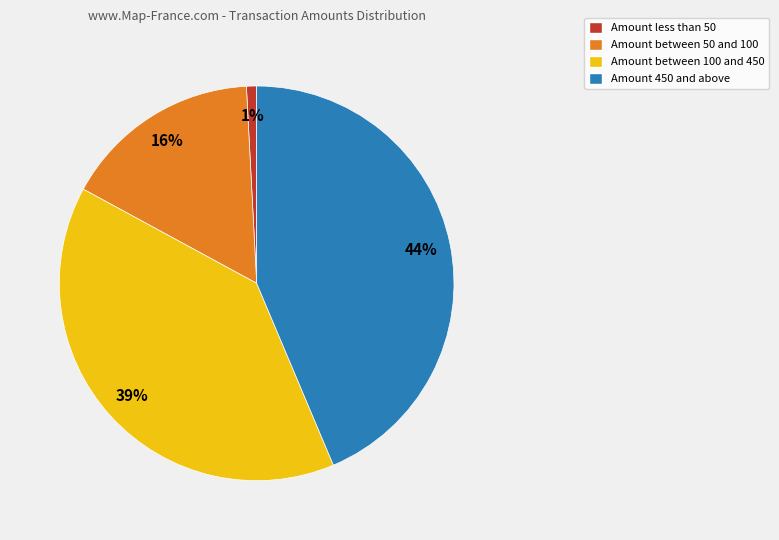

True or false: Amount less than 50 accounts for 1% of the total.

True